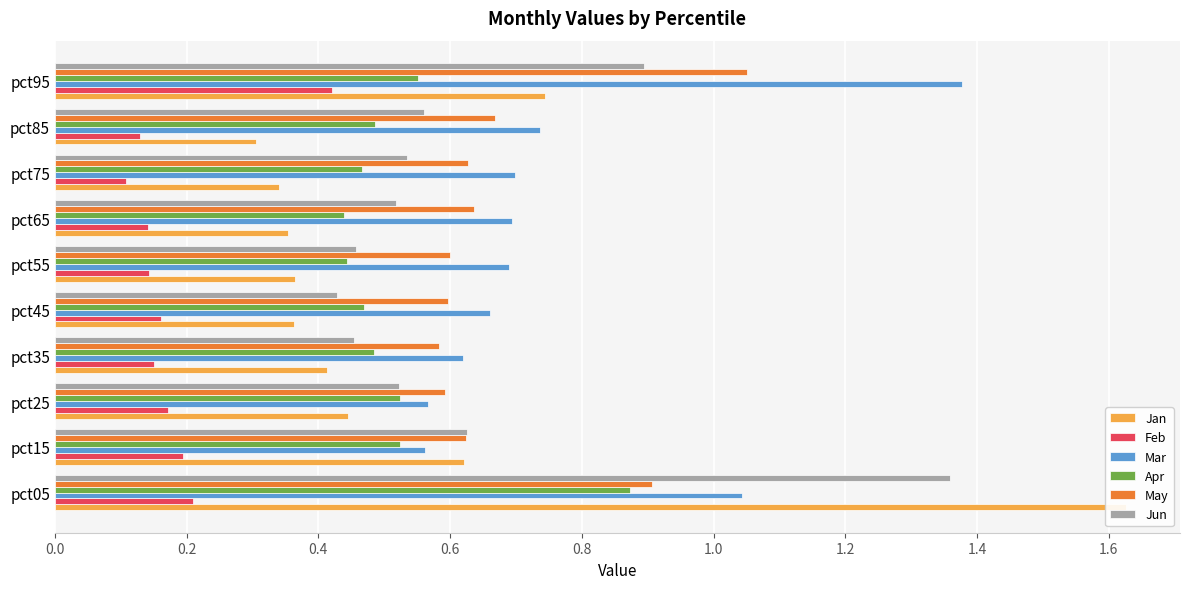

What are all the series names shown in the legend?

Jan, Feb, Mar, Apr, May, Jun